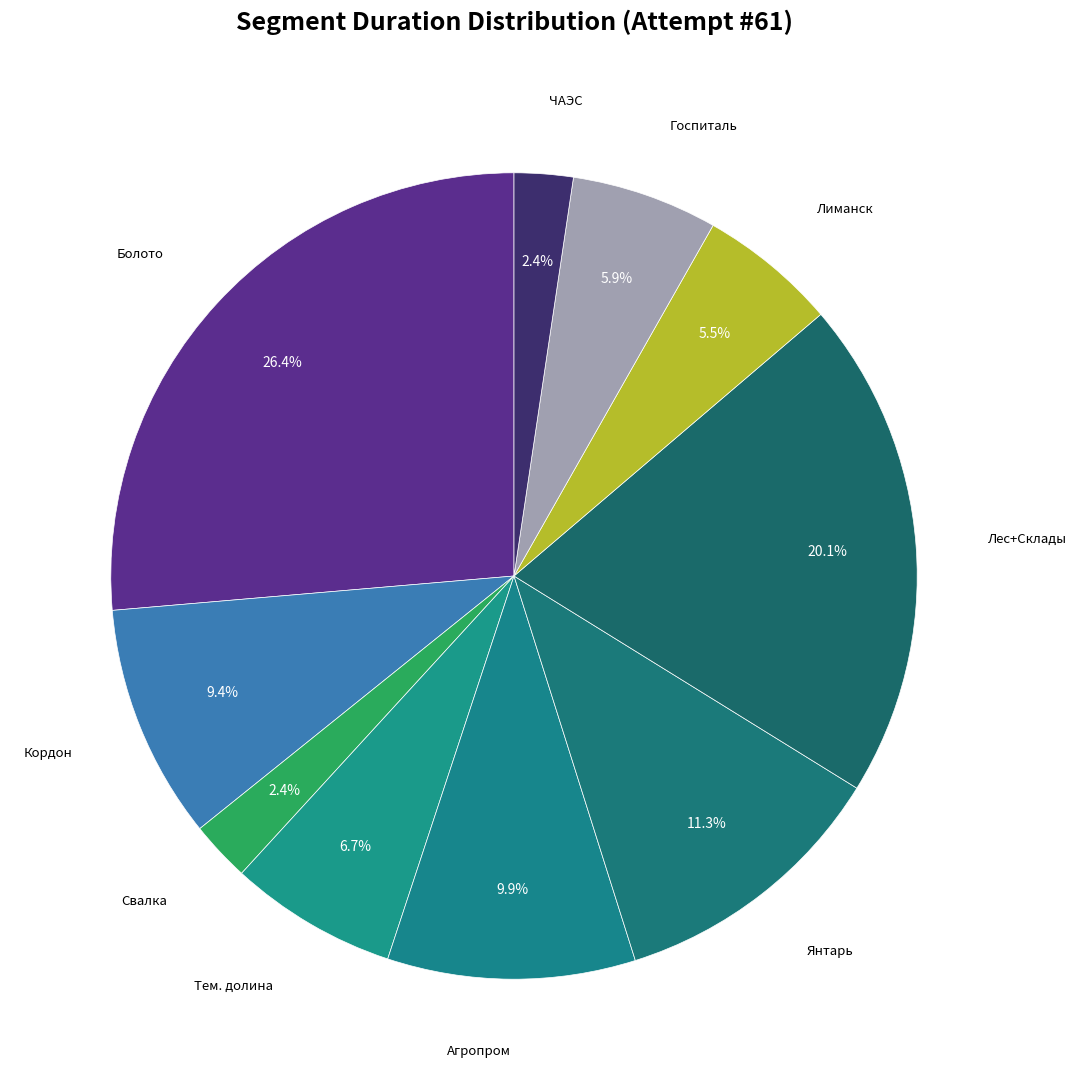

How many slices are in this pie chart?

10